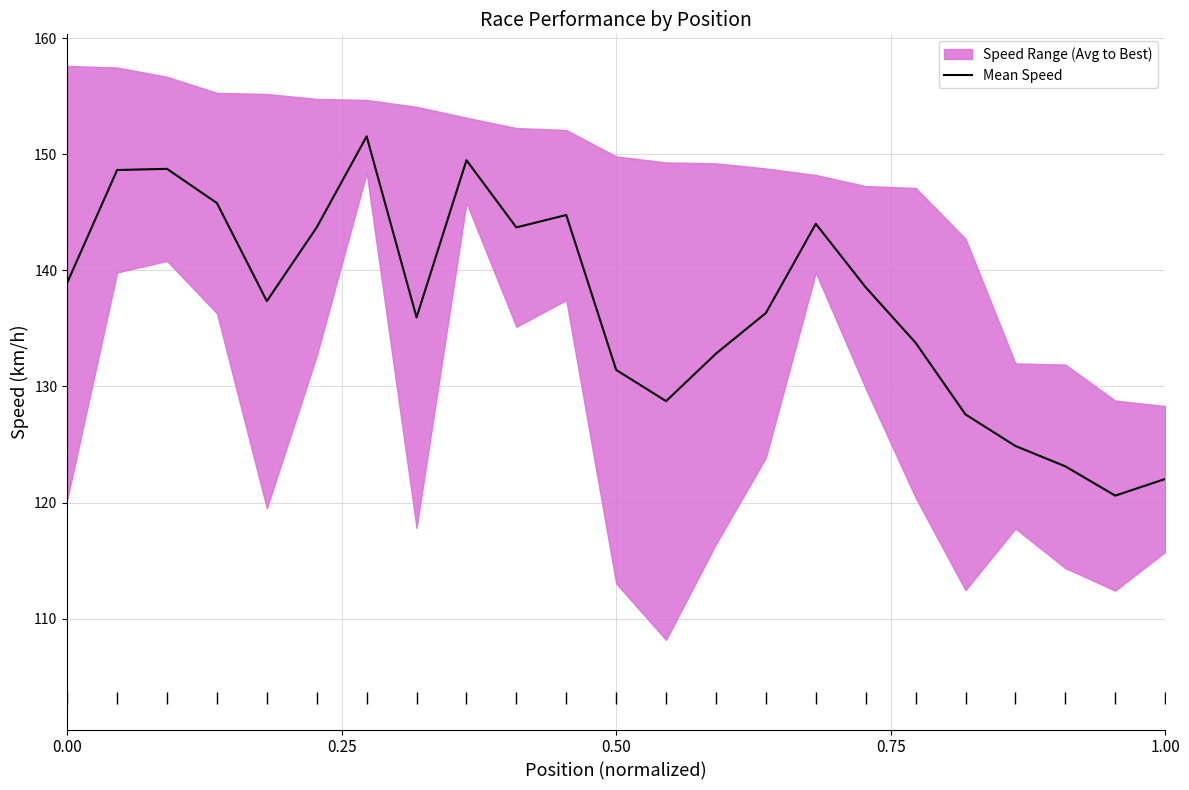

What is the lowest value of the Mean Speed series?

120.6